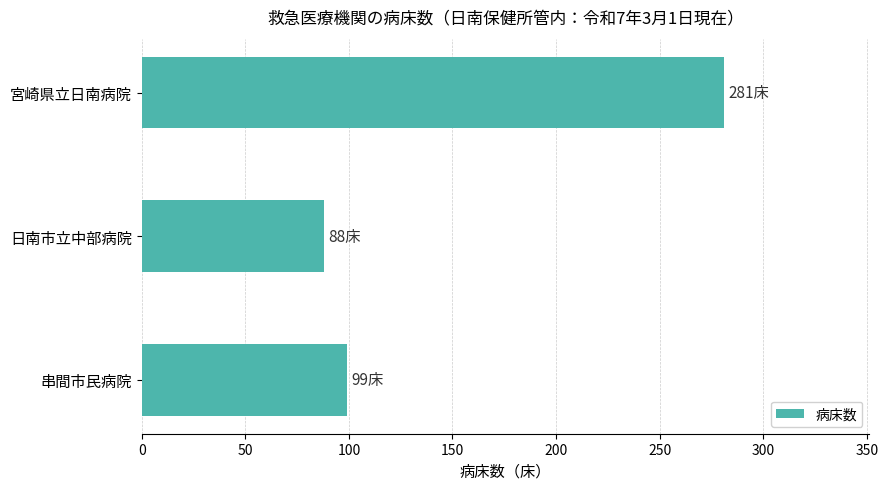

Reading top to bottom, what are all the values shown in this chart?

宮崎県立日南病院=281	日南市立中部病院=88	串間市民病院=99